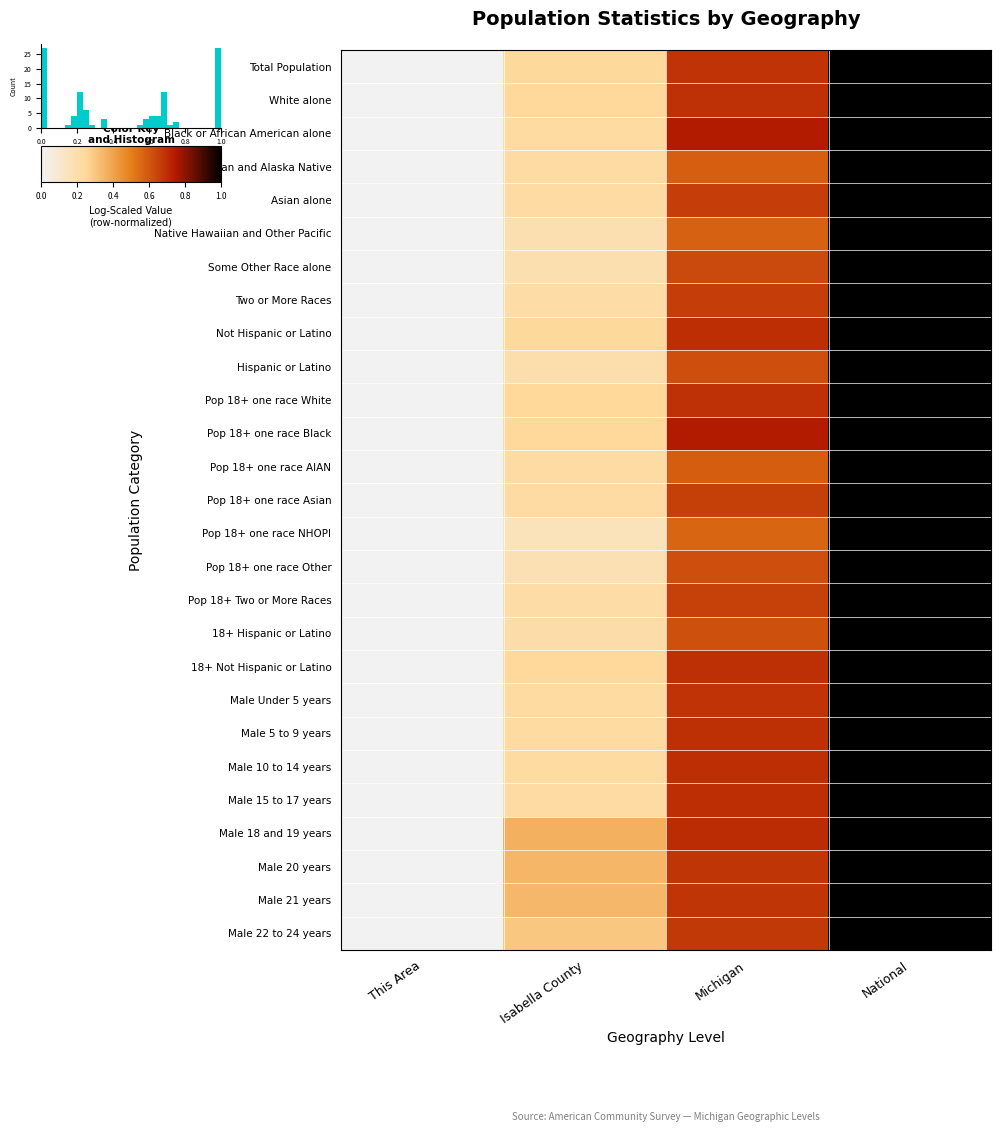

What value does the Male 20 years series have at National?

1.0